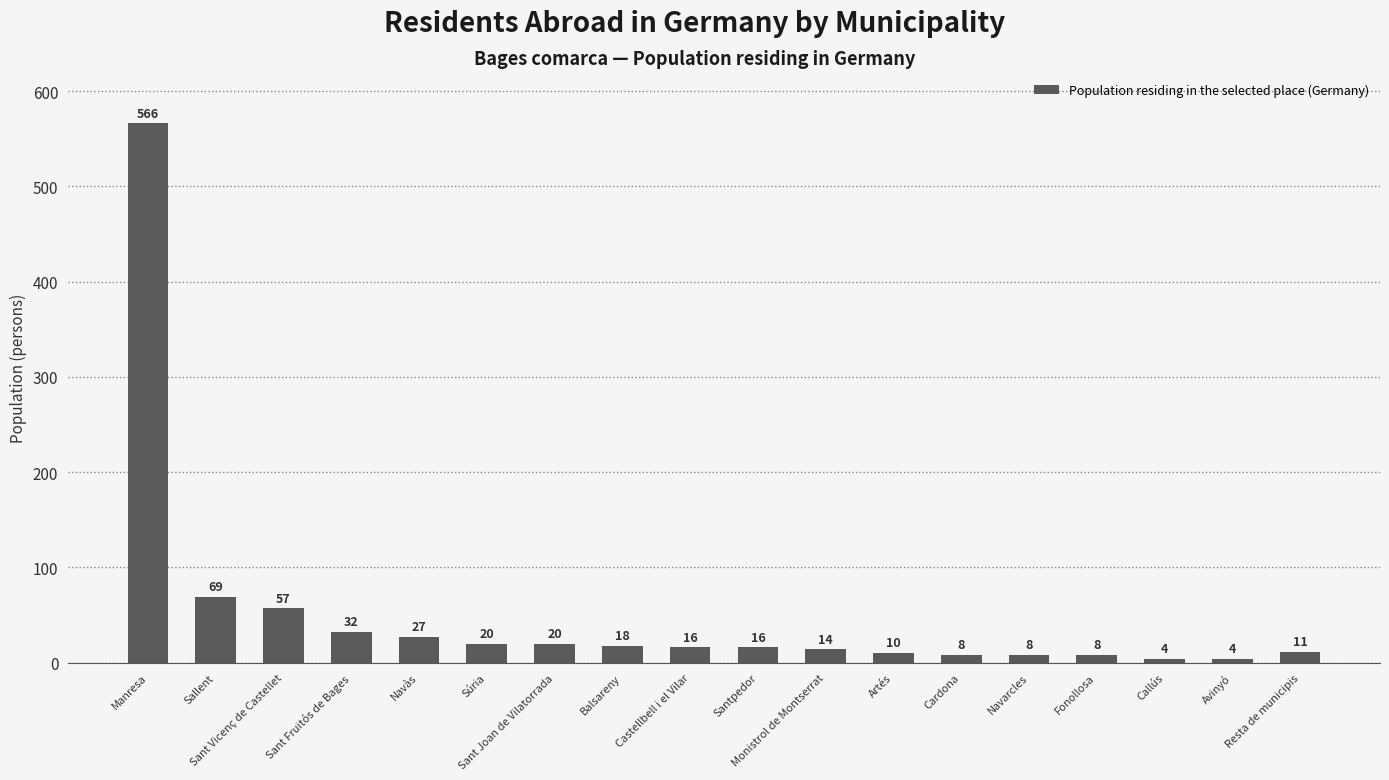

What is the sum of all values?

908